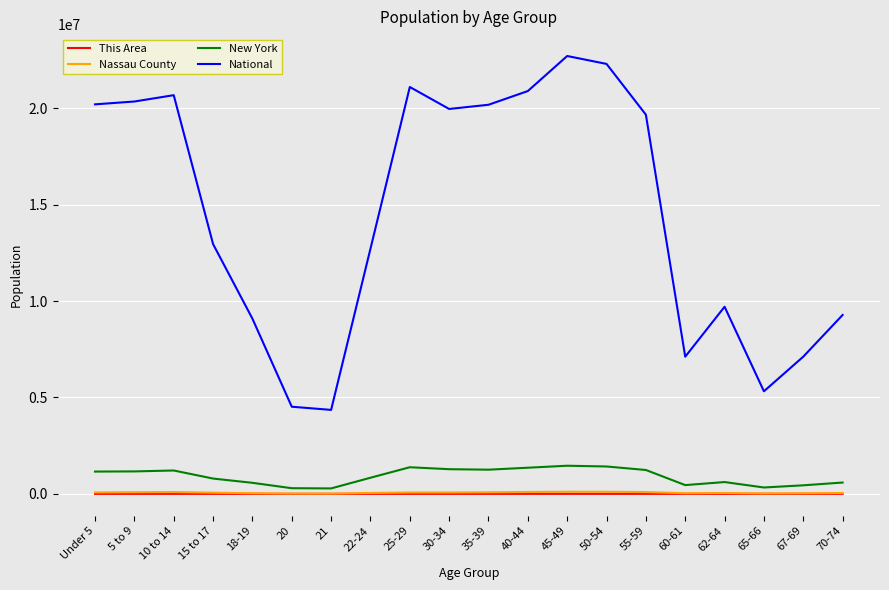

The value of New York at 5 to 9 is 1163955. True or false?

True